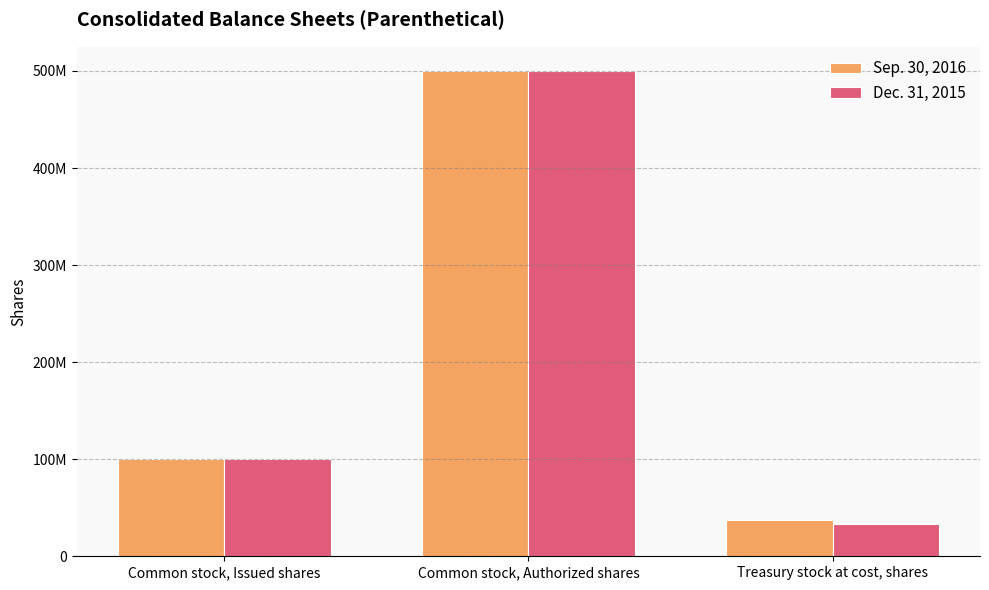

What are all the series names shown in the legend?

Sep. 30, 2016, Dec. 31, 2015